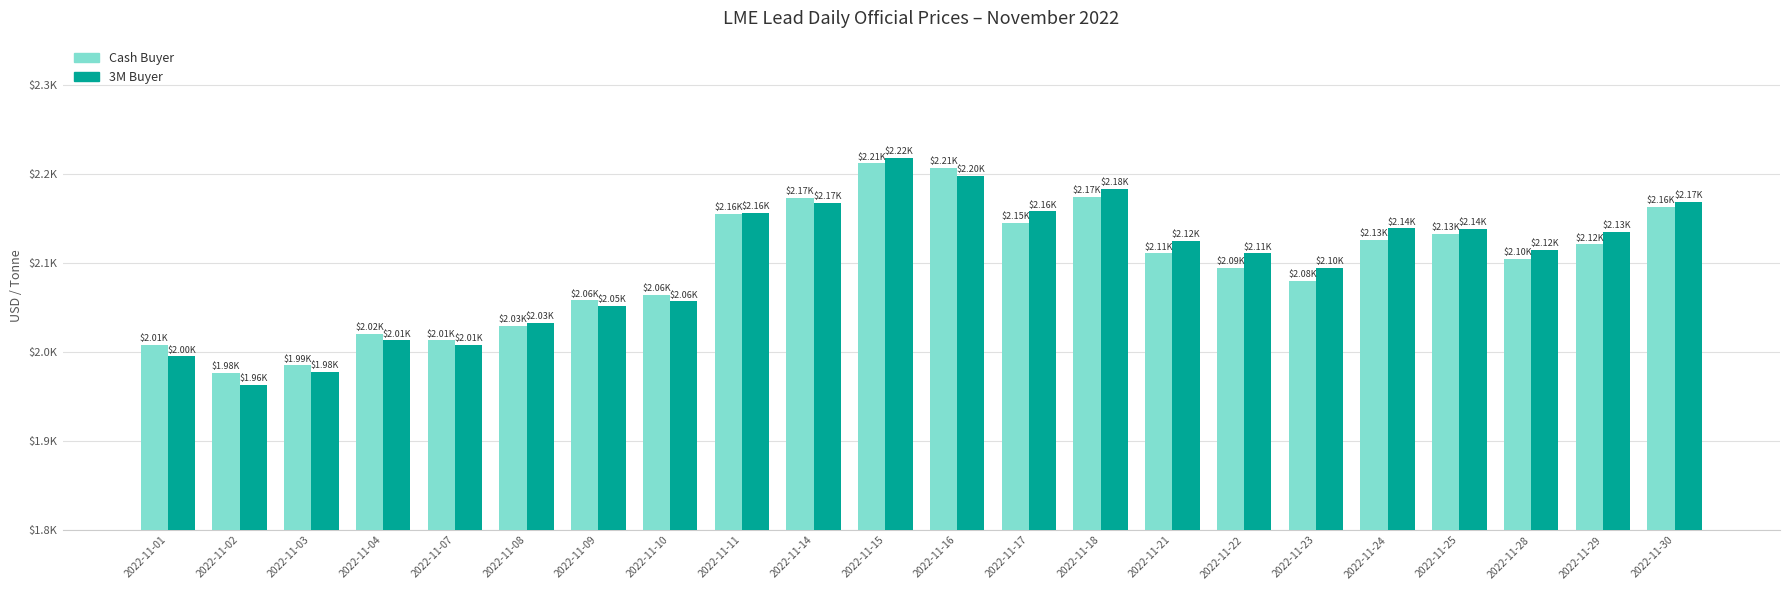

Are the bars horizontal?

No